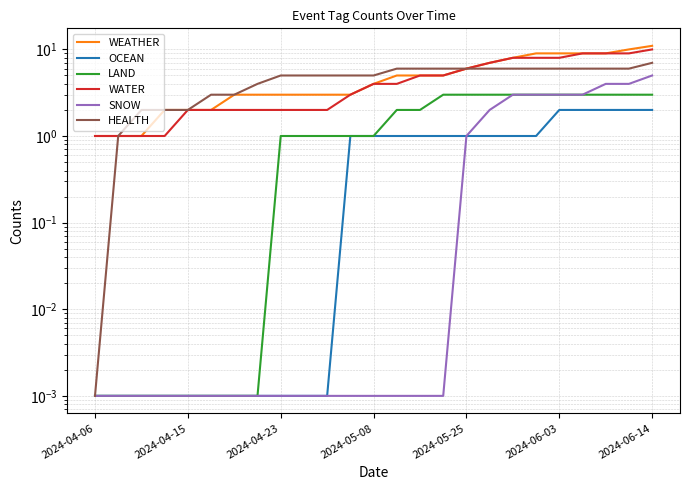

What is the greatest value displayed?

11.0